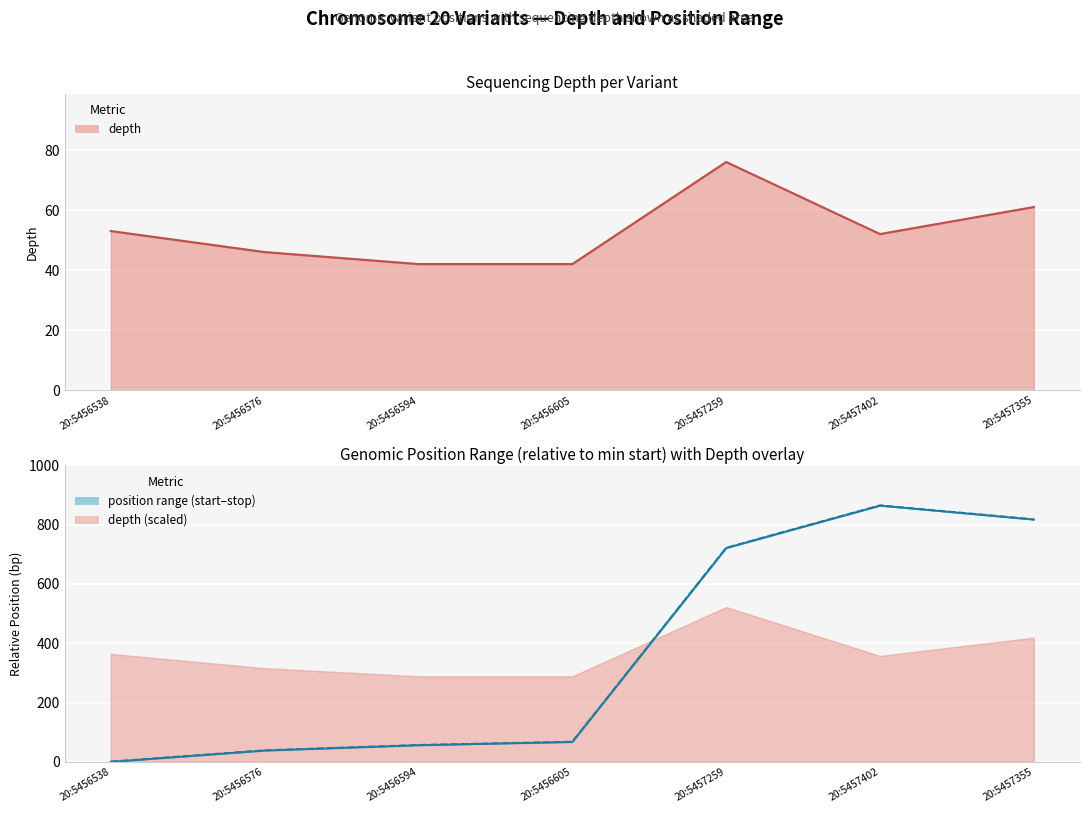

Which has a higher value, 20:5456538 or 20:5456605?

20:5456538